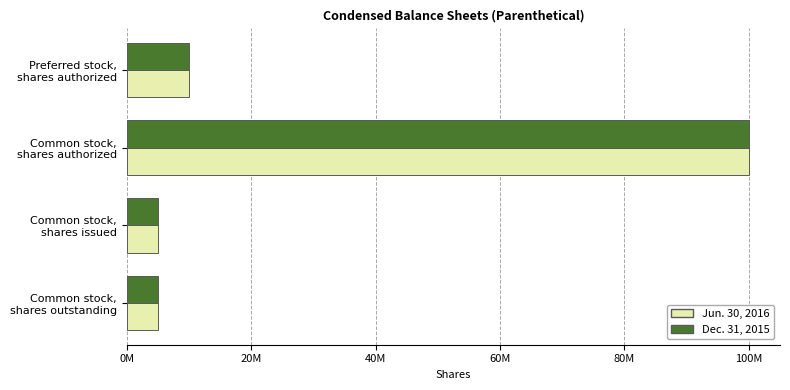

Count the number of categories in the chart.

4